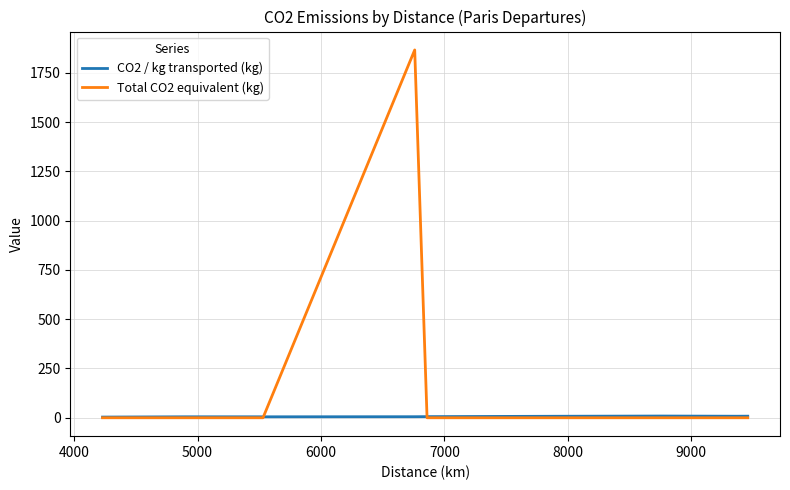

What is the maximum value for Total CO2 equivalent (kg)?

1865.5